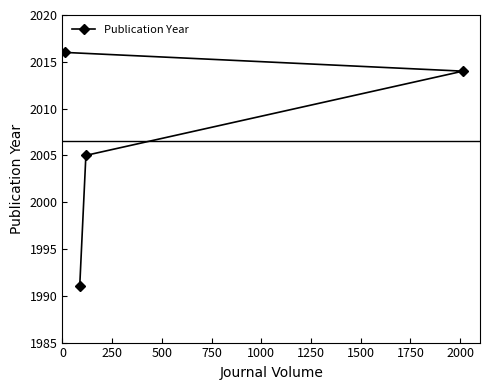

What is the average value?

2006